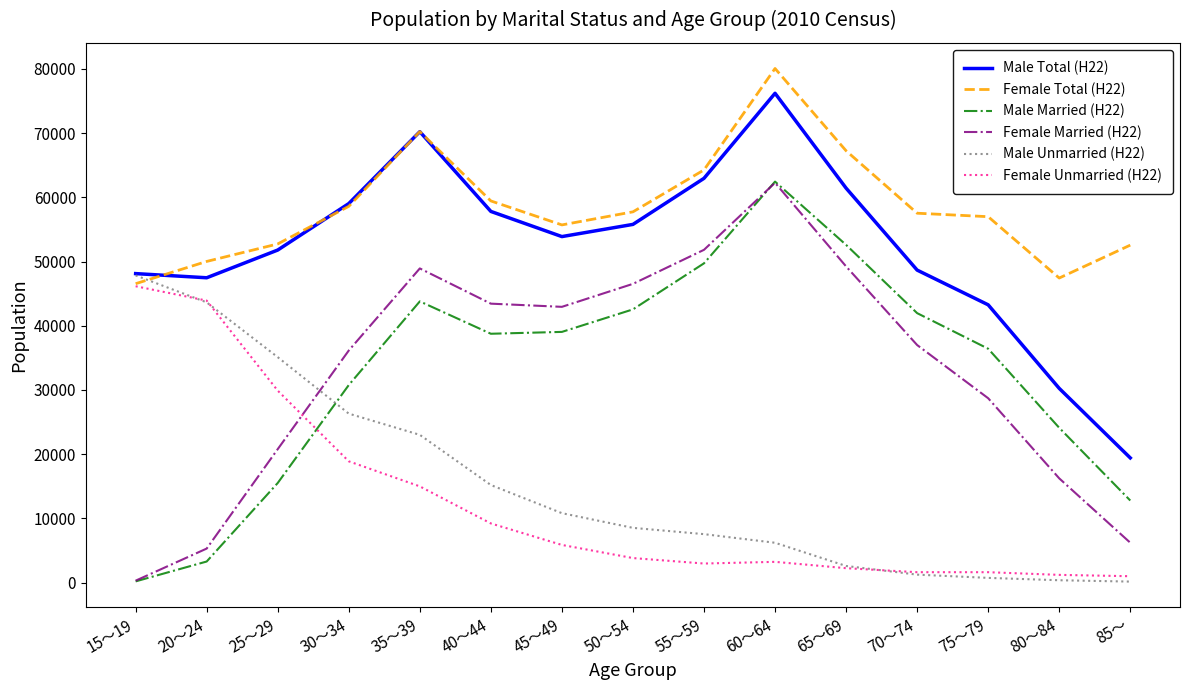

Is it true that Male Total (H22) equals 48662 at 70～74?

True